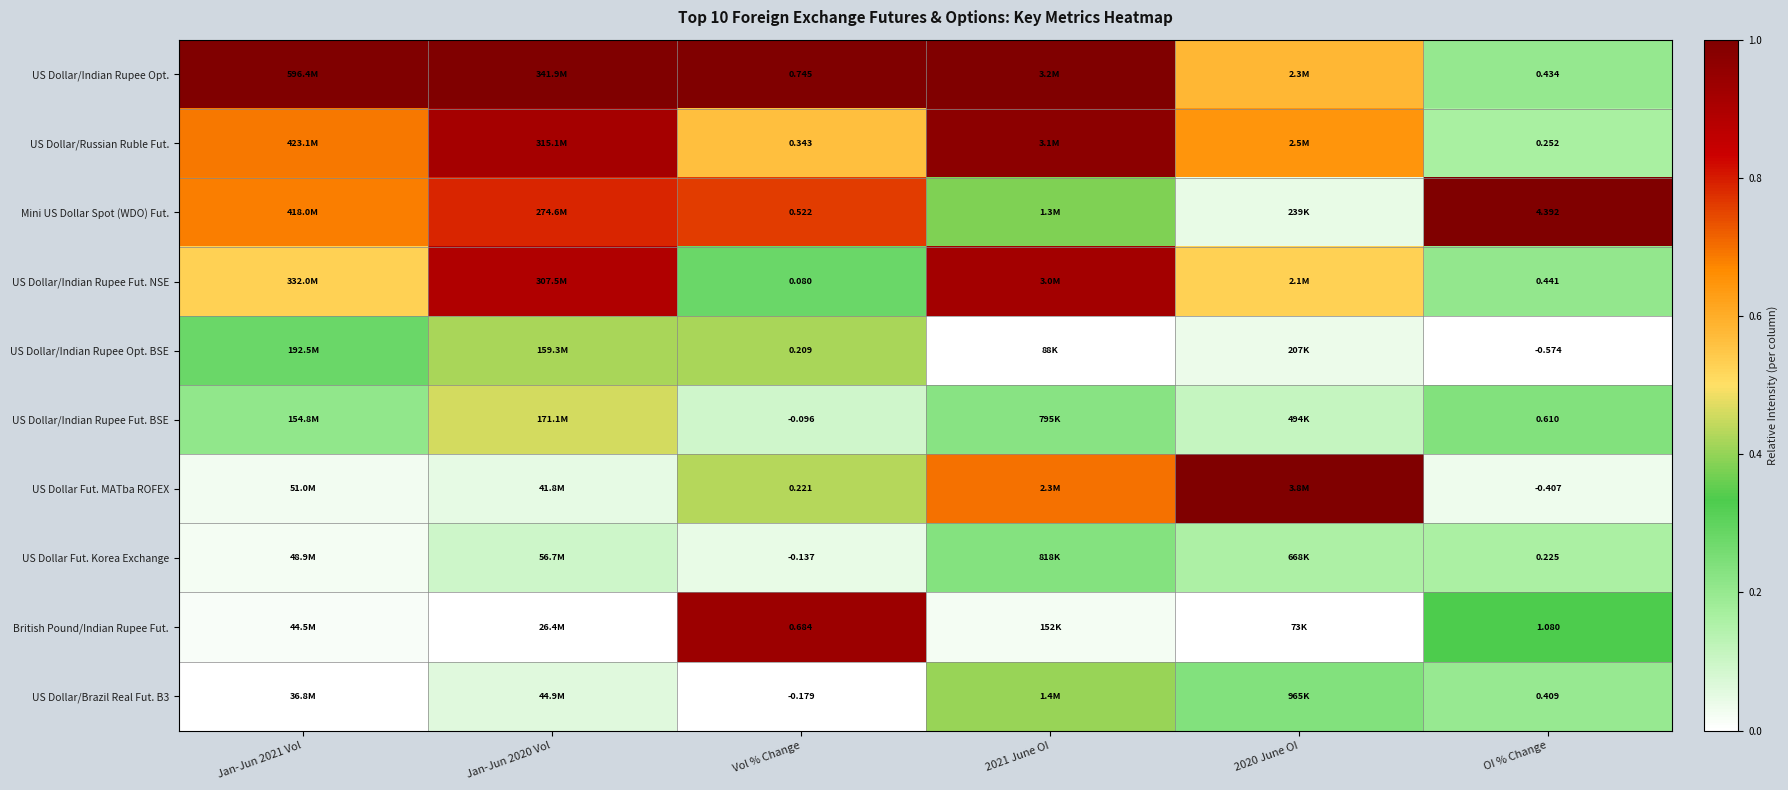

At how many categories does at least one series exceed 0?

6